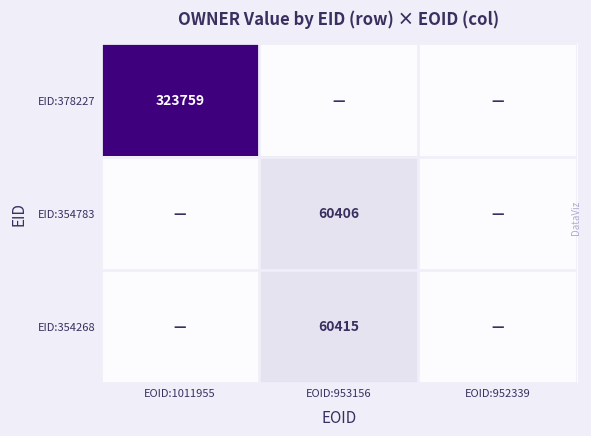

The EID:354268 series shows 60415 at EOID:953156. True or false?

True